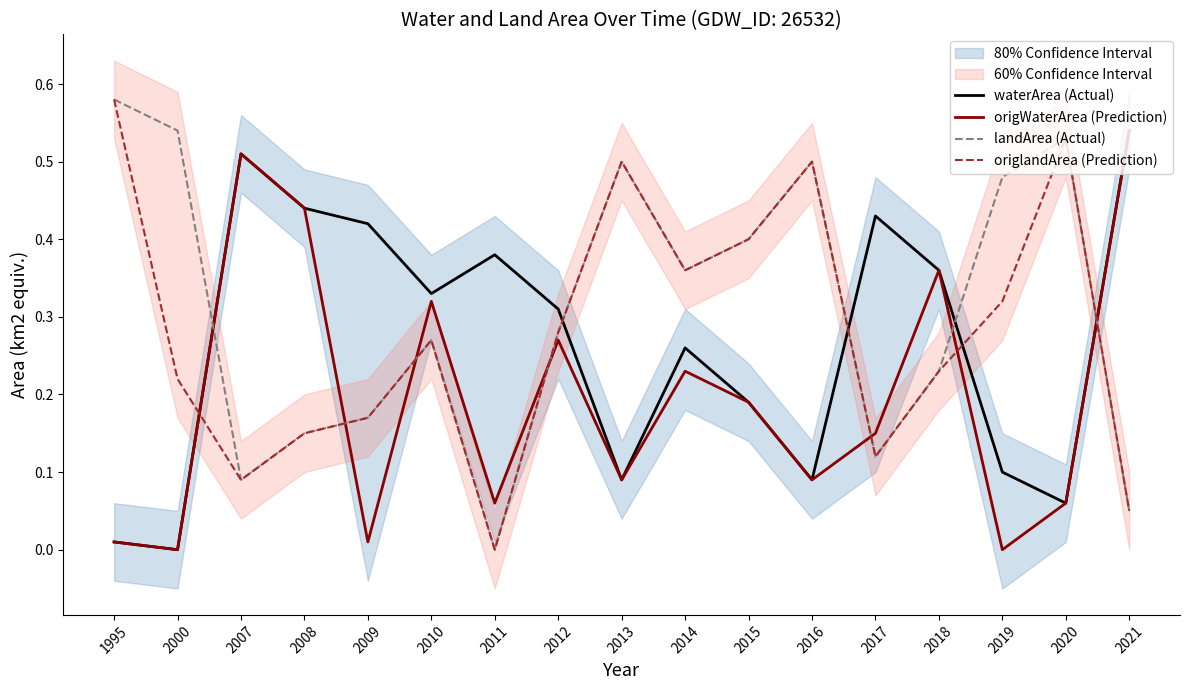

Rank the series at 2012 from highest to lowest value.

waterArea (Actual), landArea (Actual), origlandArea (Prediction), origWaterArea (Prediction)